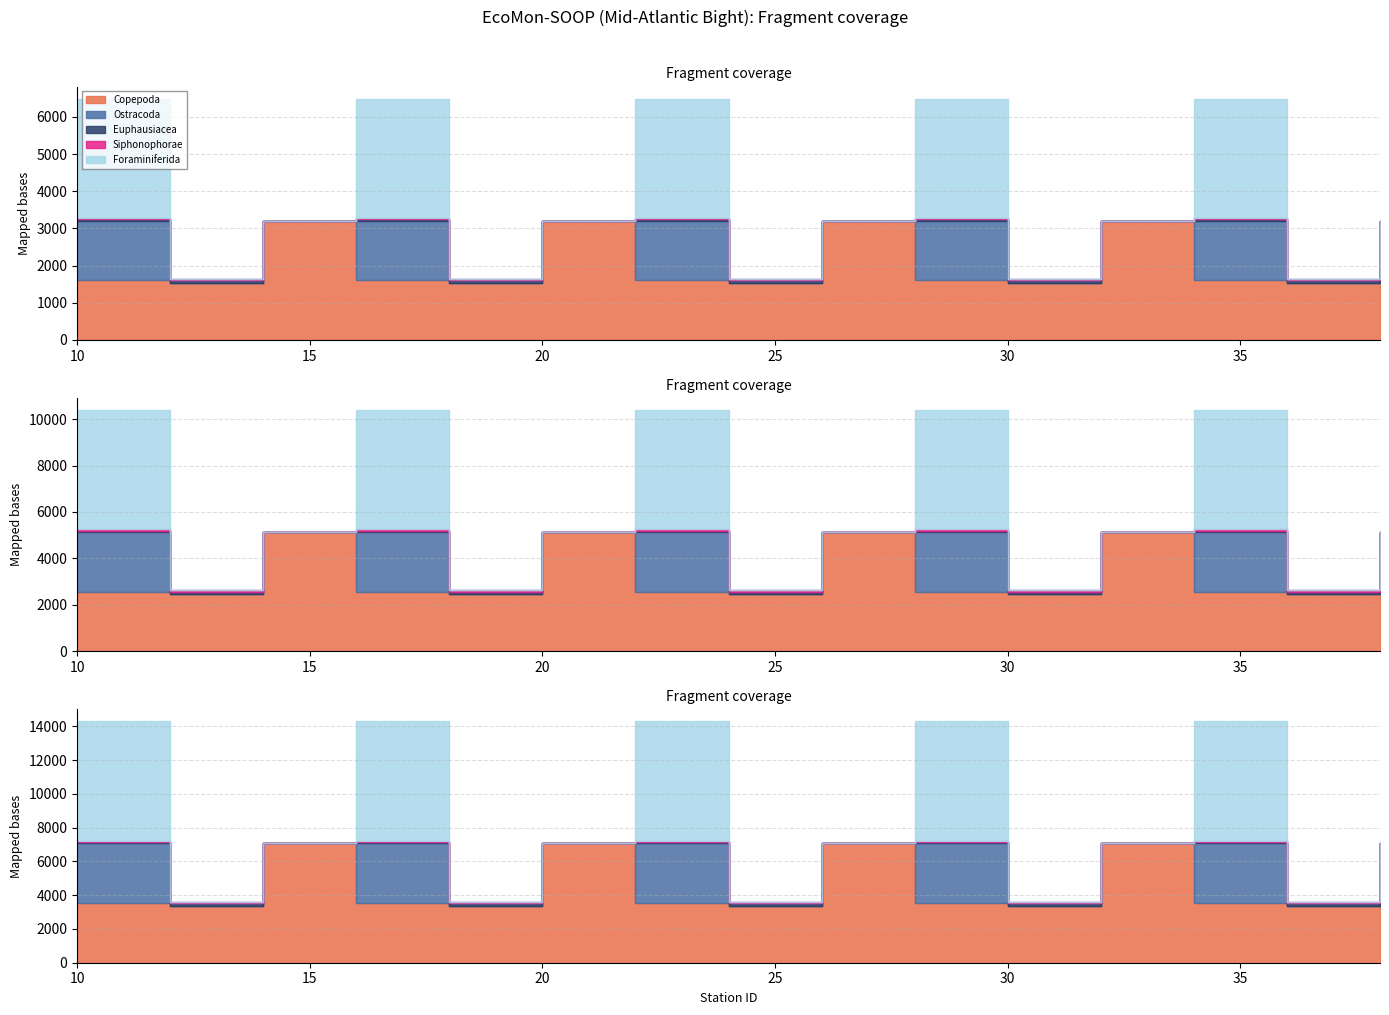

How many lines are shown in the chart?

5